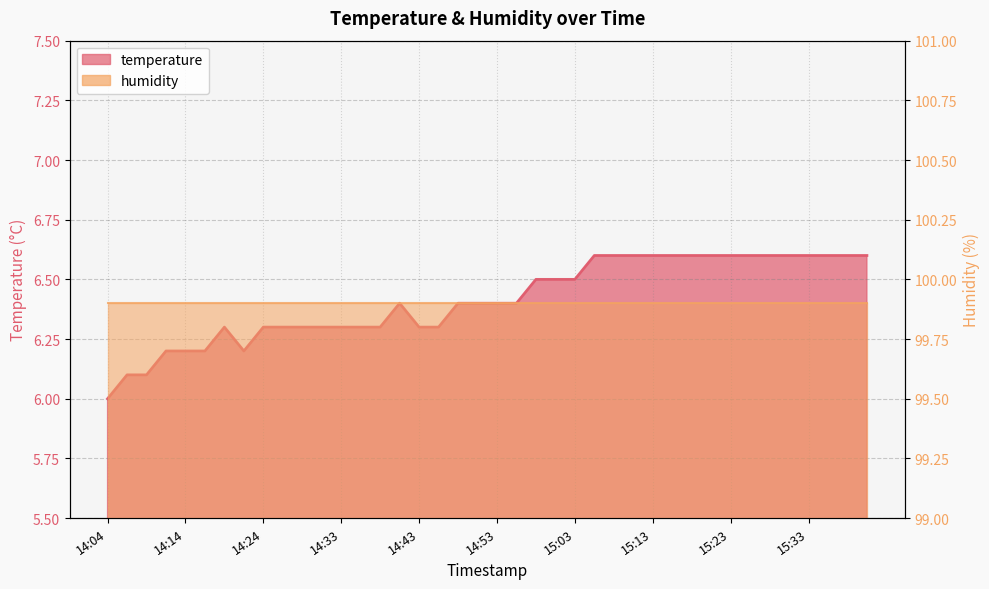

True or false: the data shows 6.3 at 14:26.

True